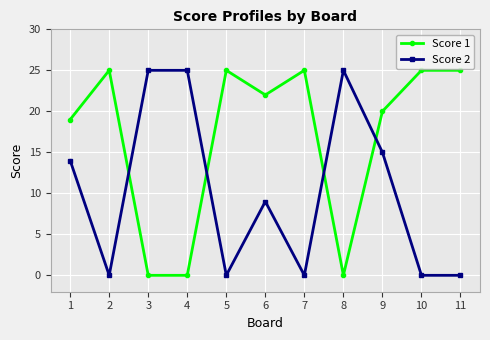

True or false: Score 2 has a value of 25 at 4.

True